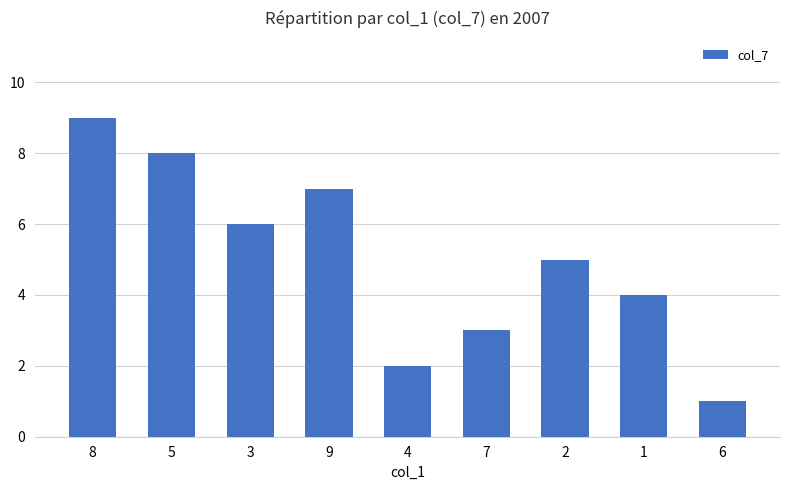

Rank the categories by value from highest to lowest.

8, 5, 9, 3, 2, 1, 7, 4, 6